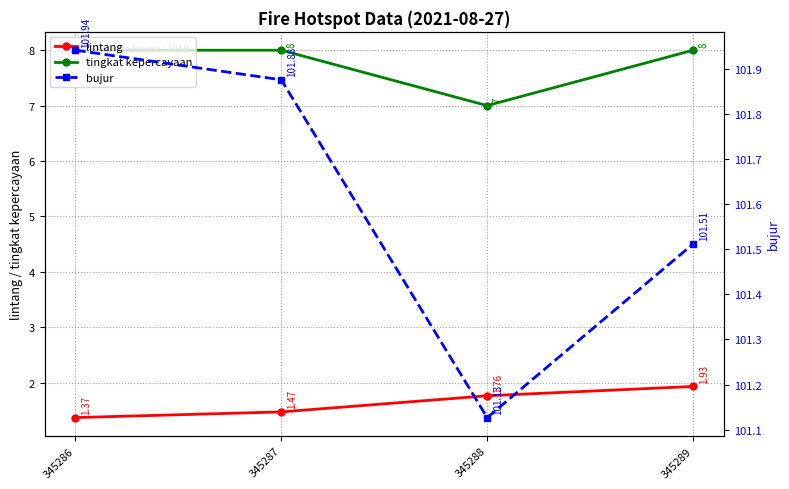

At which category does the chart reach its peak across all series?

345286